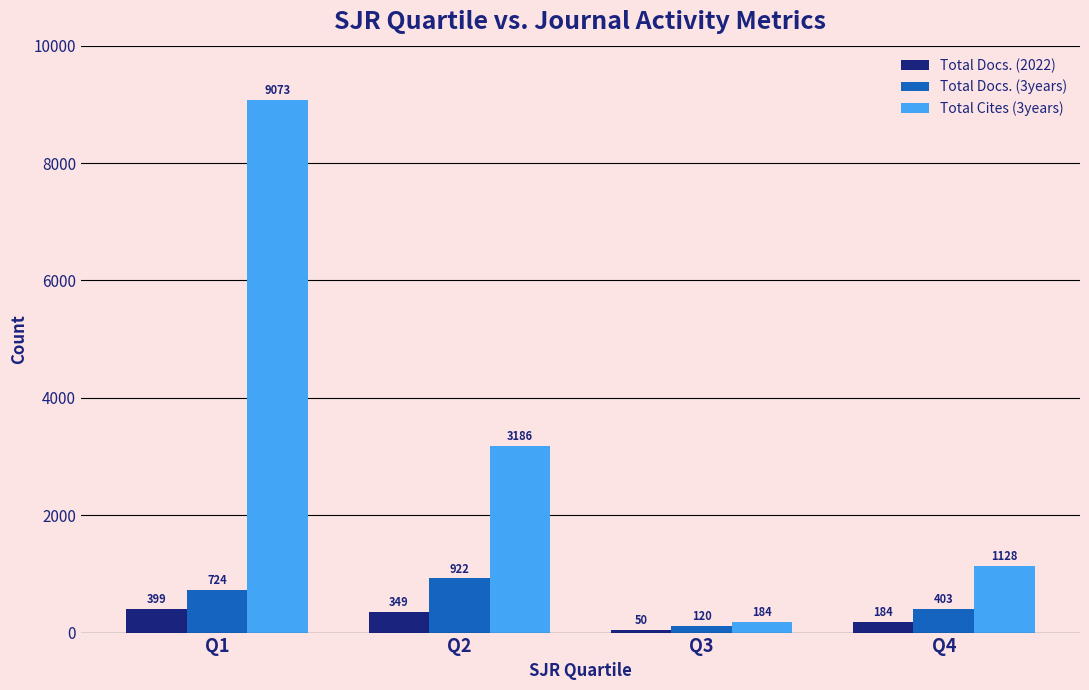

Reading right to left, transcribe all the data shown in this chart.

Total Docs. (2022): 184	50	349	399
Total Docs. (3years): 403	120	922	724
Total Cites (3years): 1128	184	3186	9073